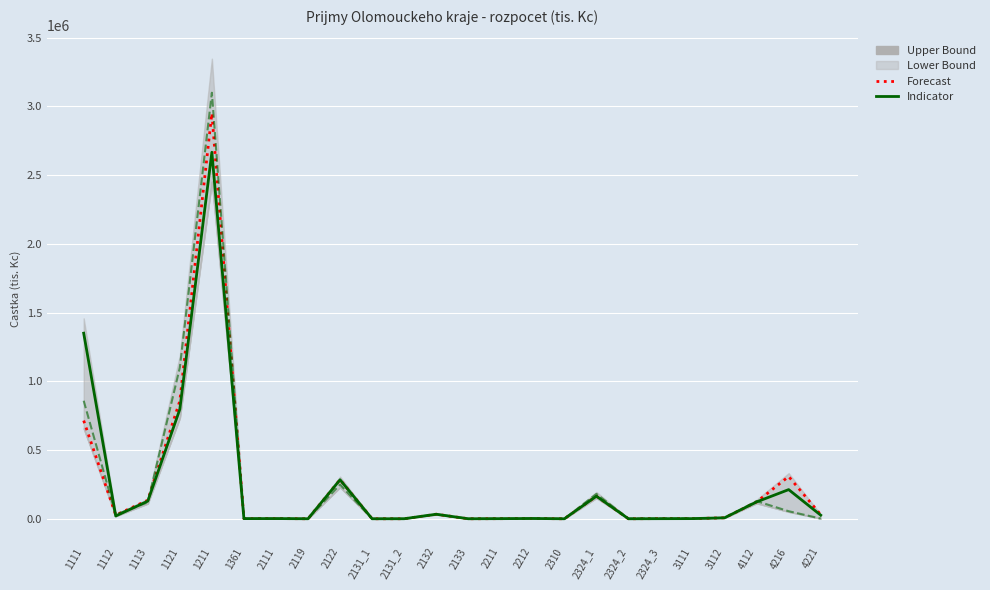

How many times do Indicator and Forecast cross each other?

2